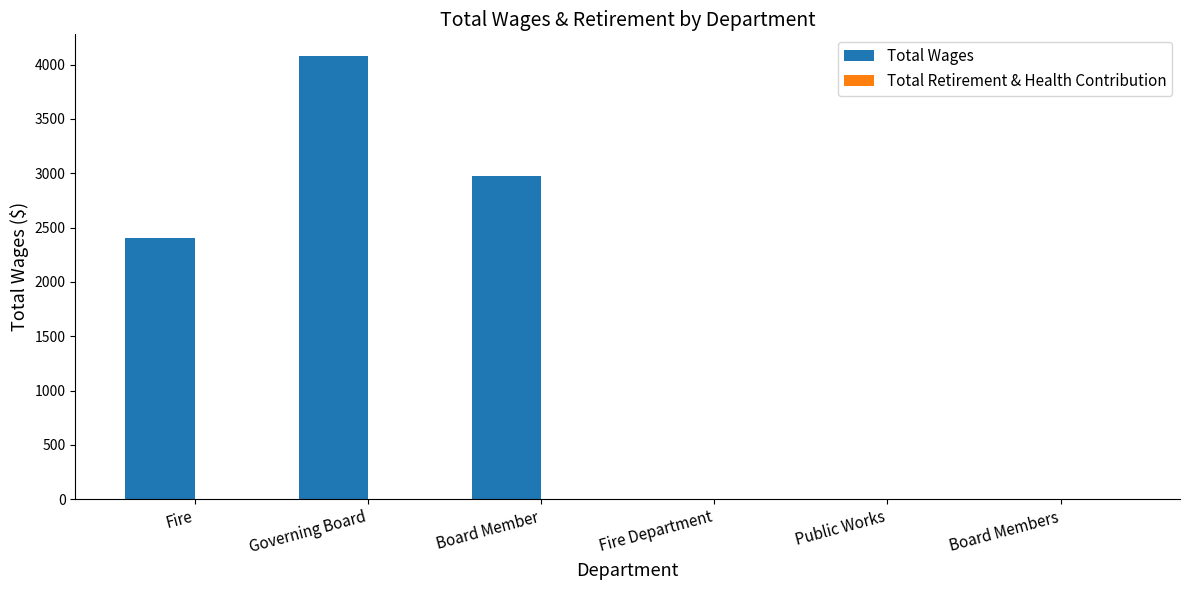

What is the change in value from Governing Board to Board Member?

-1100